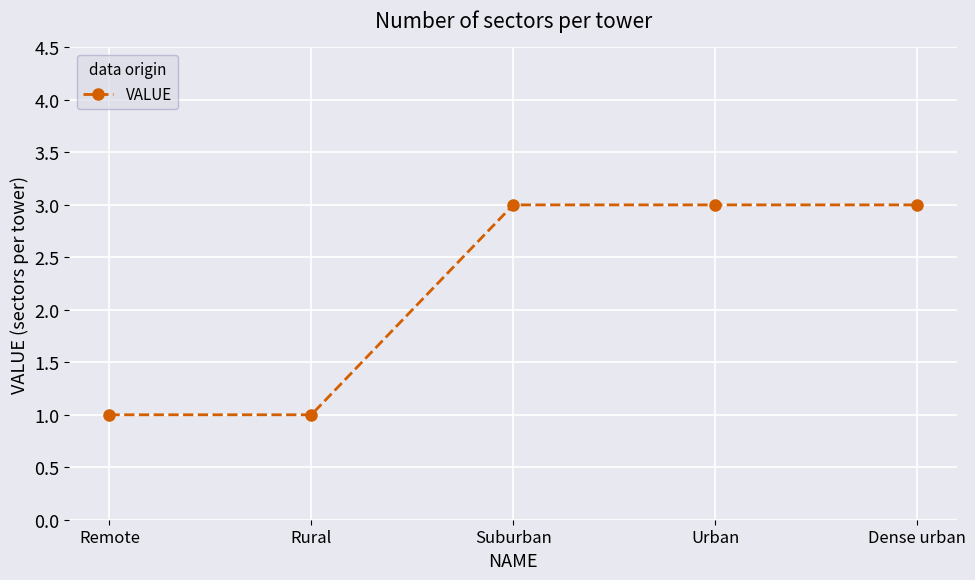

What value does the data have at Rural?

1